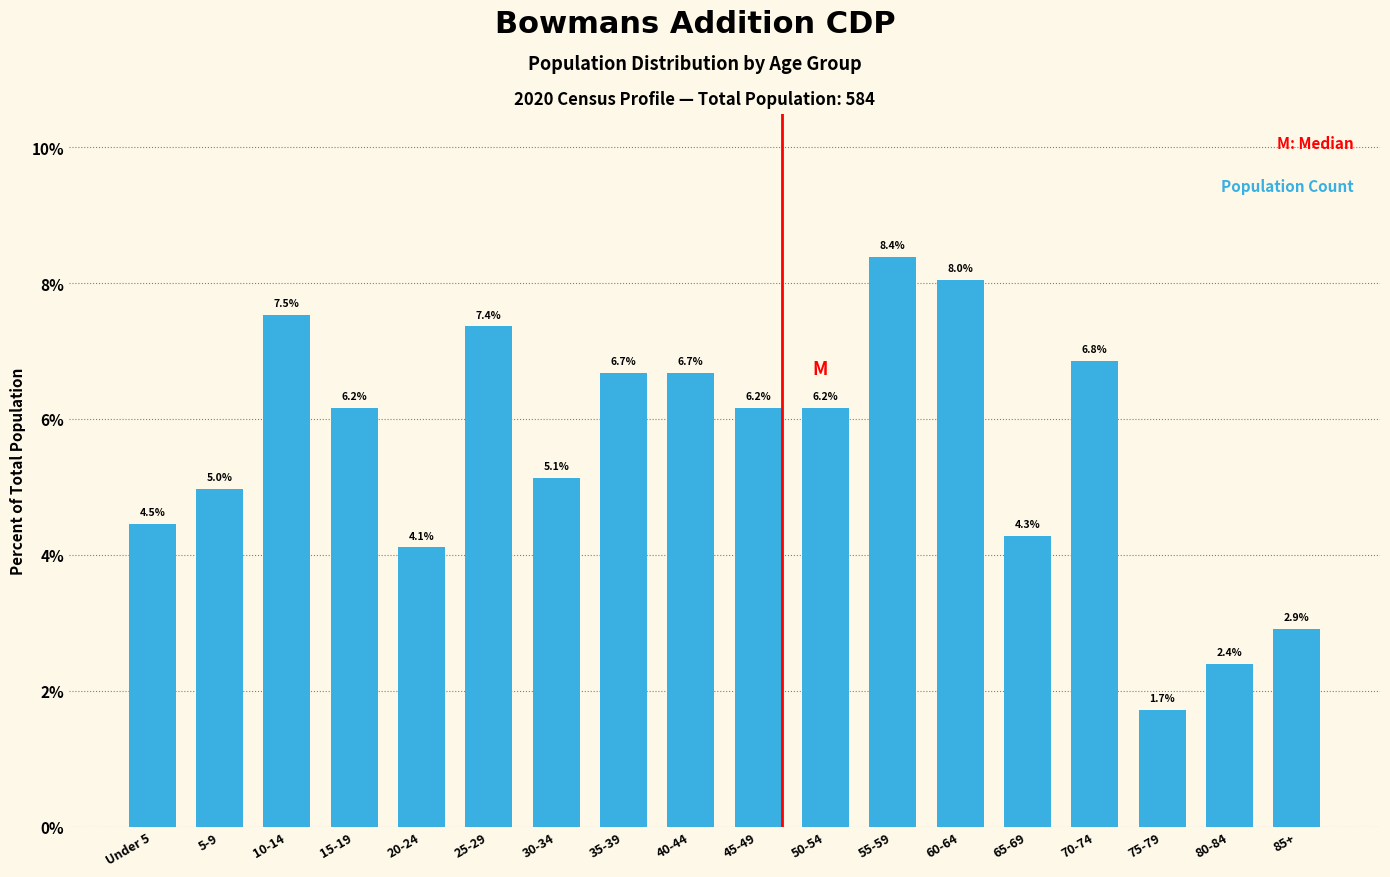

Are the bars horizontal?

No